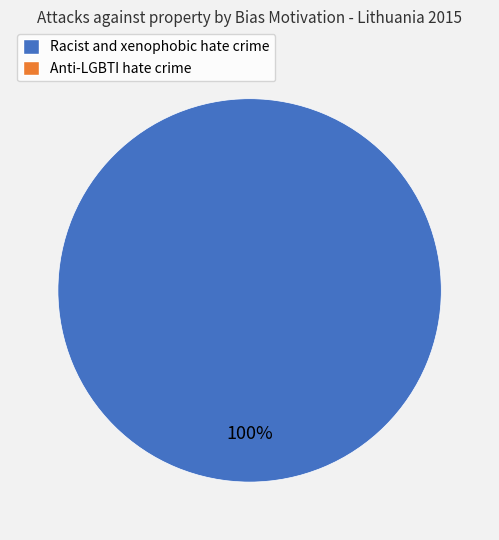

Is there a majority slice in this chart?

Yes